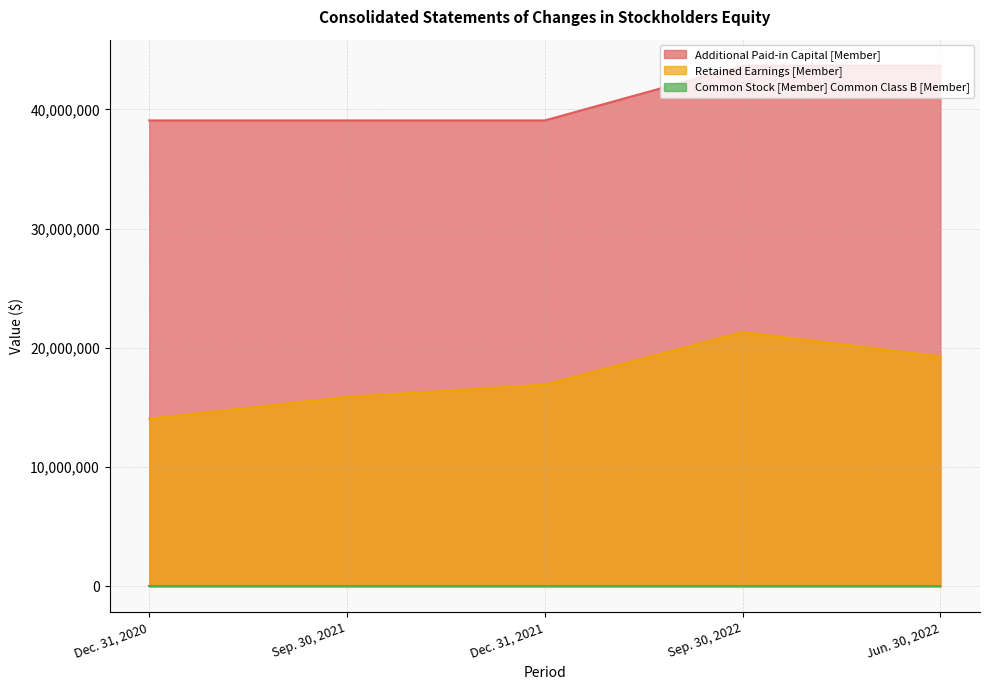

Read the Retained Earnings [Member] value at Jun. 30, 2022.

19286832